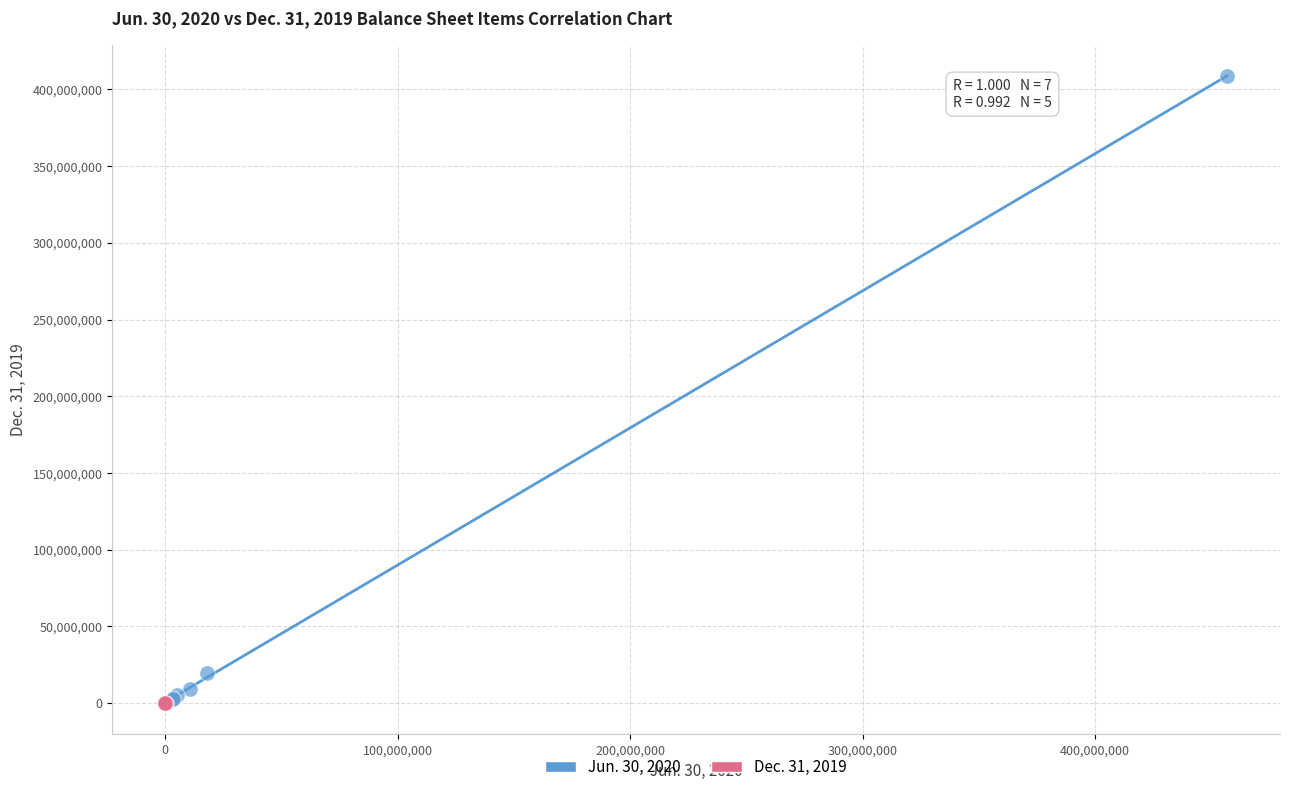

Which series contains the highest Y value?

Jun. 30, 2020